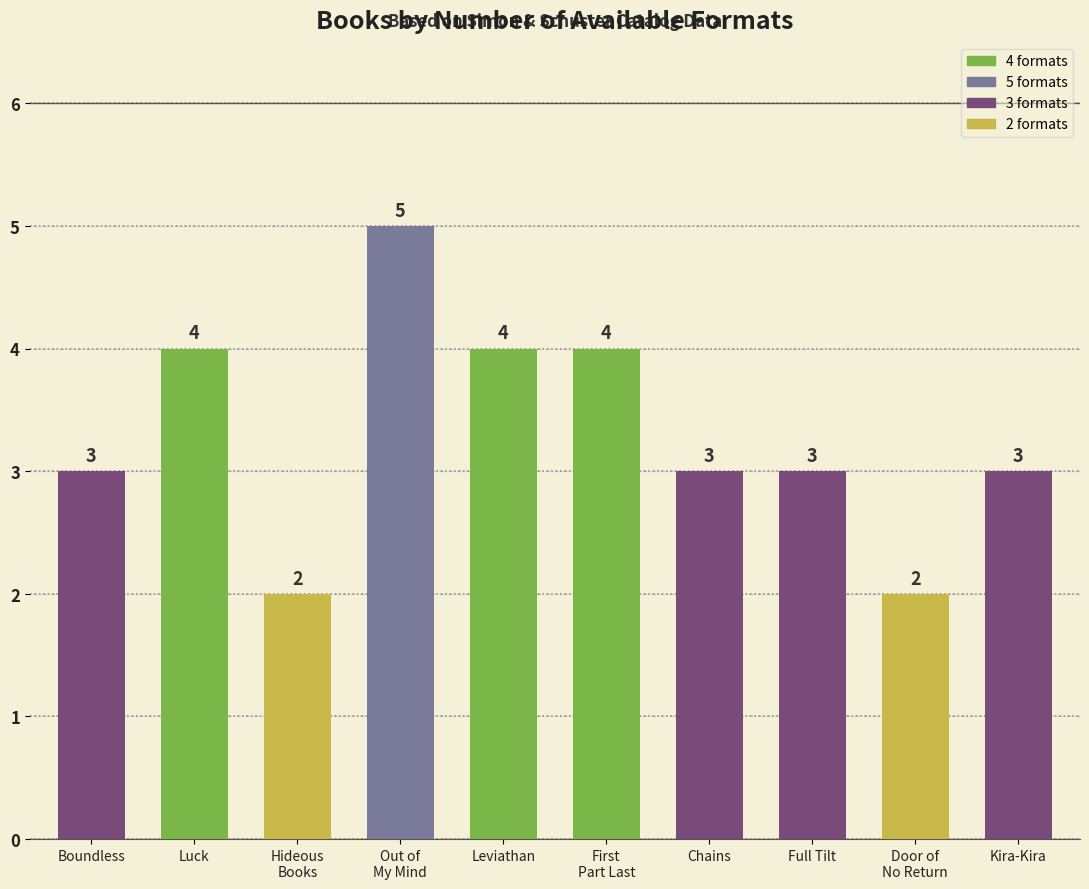

Are the bars horizontal?

No